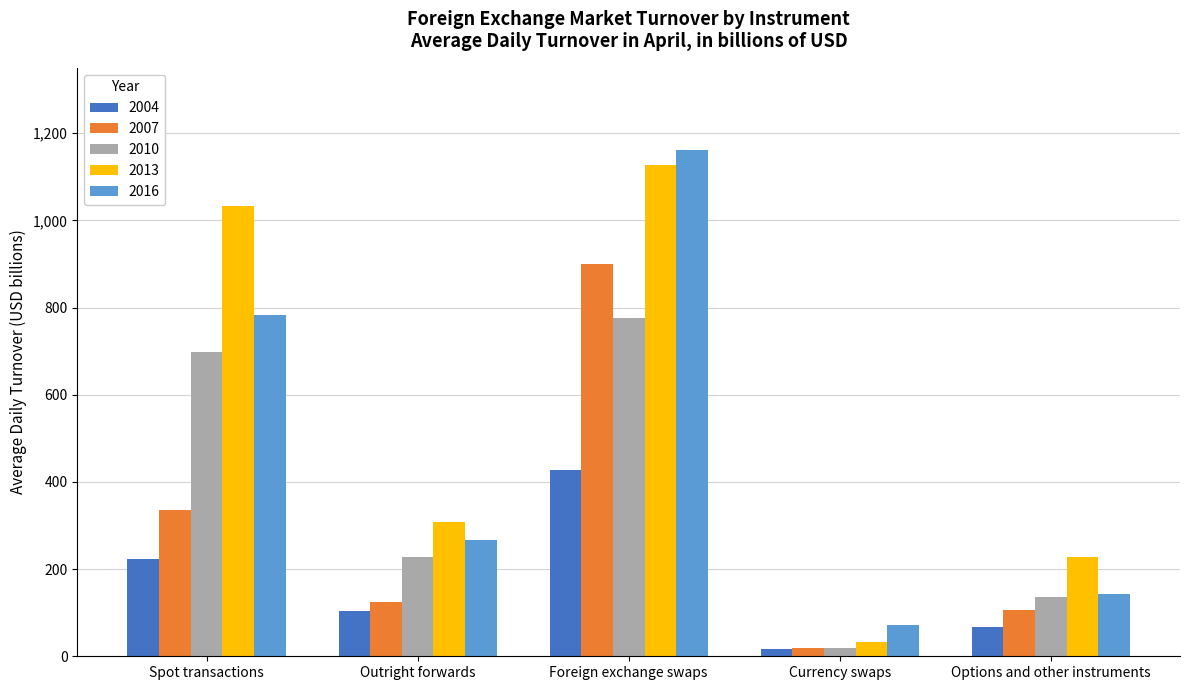

What is the average value of the 2007 series?

296